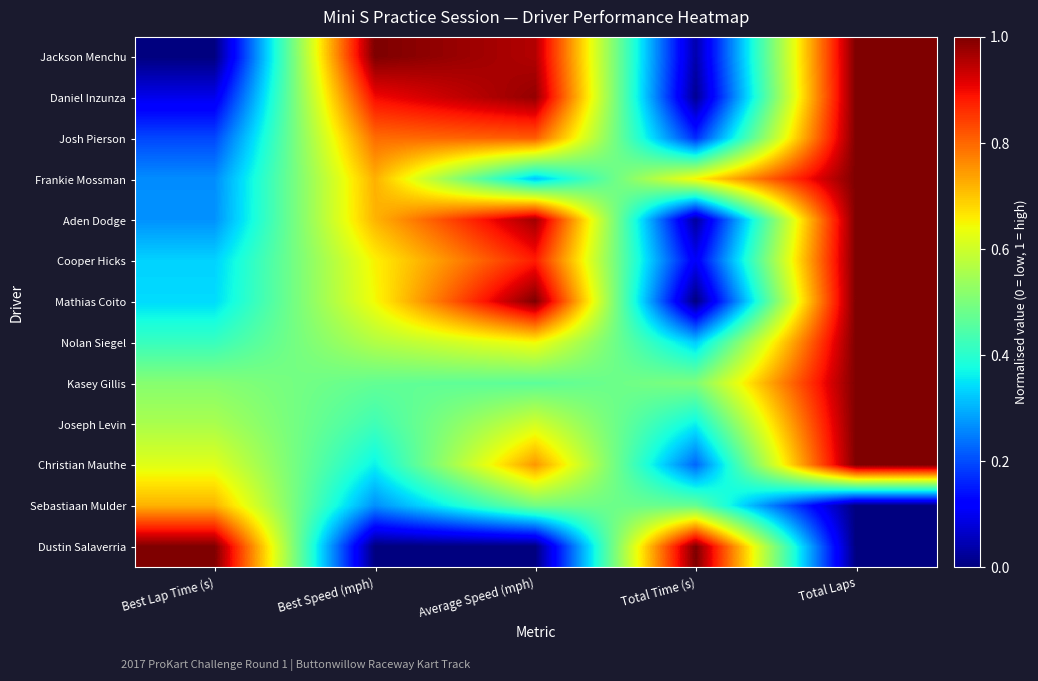

What is the total value across all series at Best Lap Time (s)?

5.3